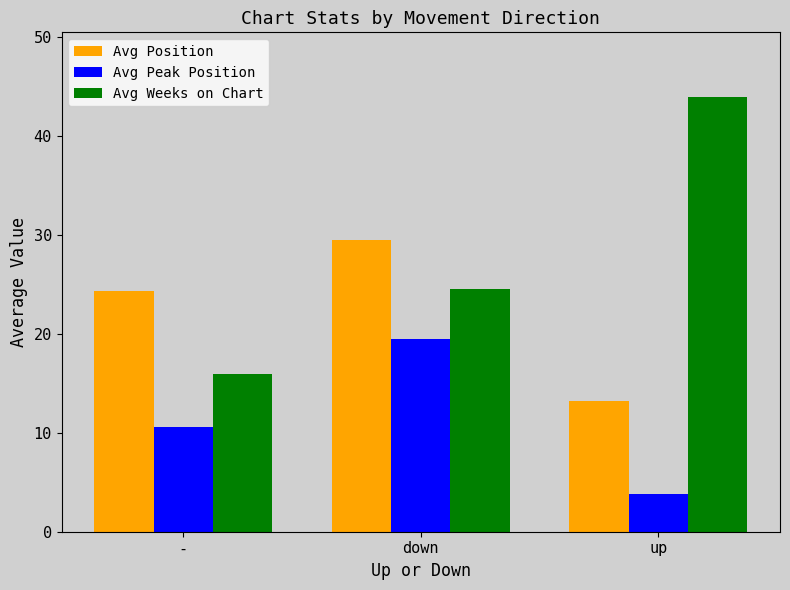

At up, list the series in order from largest to smallest.

Avg Weeks on Chart, Avg Position, Avg Peak Position